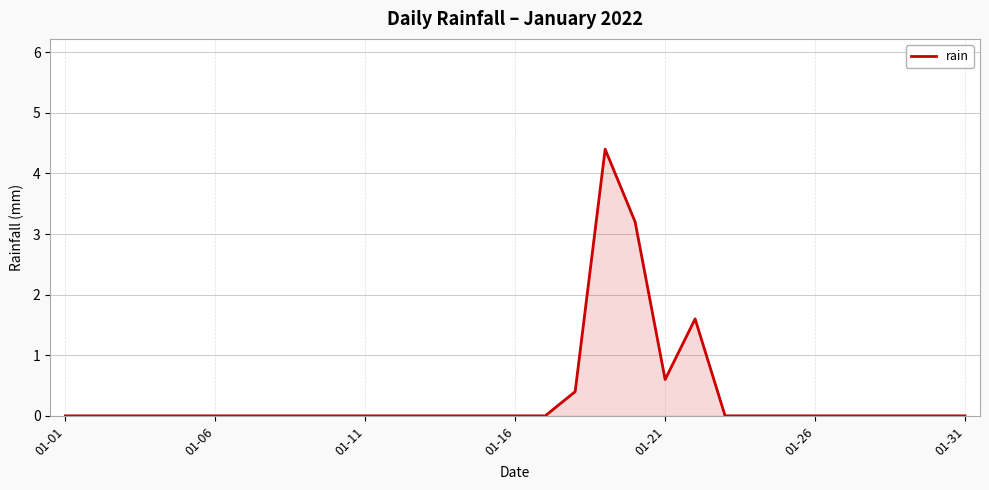

What is the difference between the maximum and minimum values?

4.4